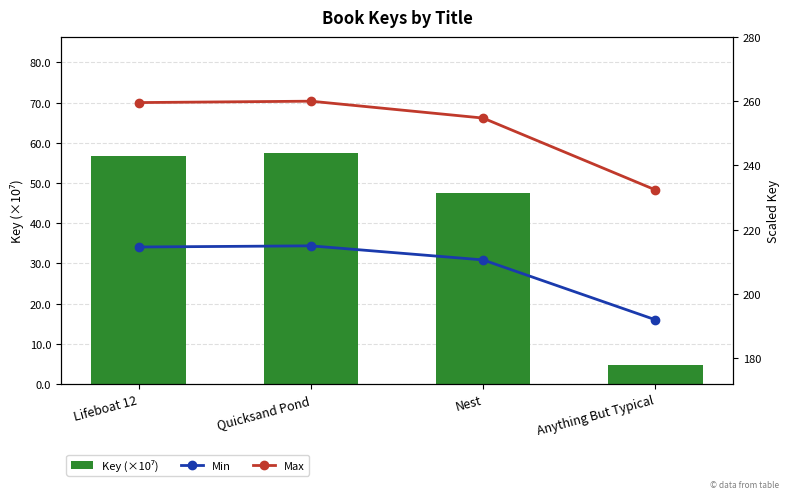

What is the difference between the second highest and minimum values in the Key (×10⁷) series?

52.1